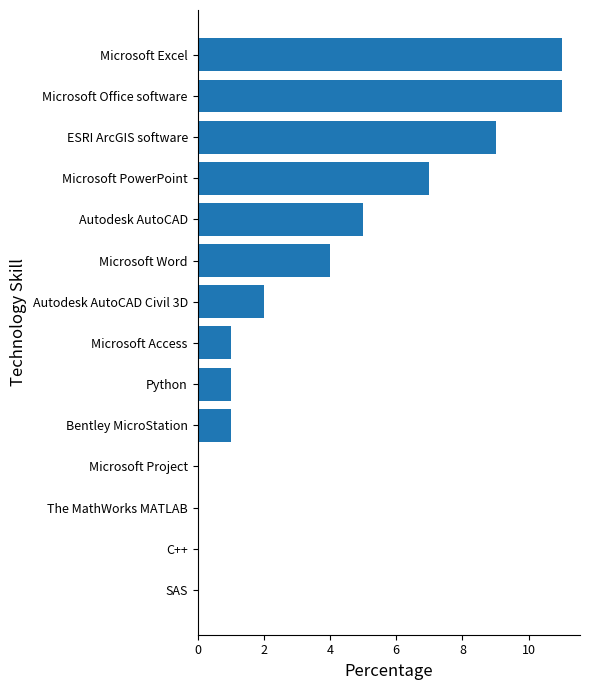

Reading bottom to top, transcribe all the data shown in this chart.

SAS=0	C++=0	The MathWorks MATLAB=0	Microsoft Project=0	Bentley MicroStation=1	Python=1	Microsoft Access=1	Autodesk AutoCAD Civil 3D=2	Microsoft Word=4	Autodesk AutoCAD=5	Microsoft PowerPoint=7	ESRI ArcGIS software=9	Microsoft Office software=11	Microsoft Excel=11